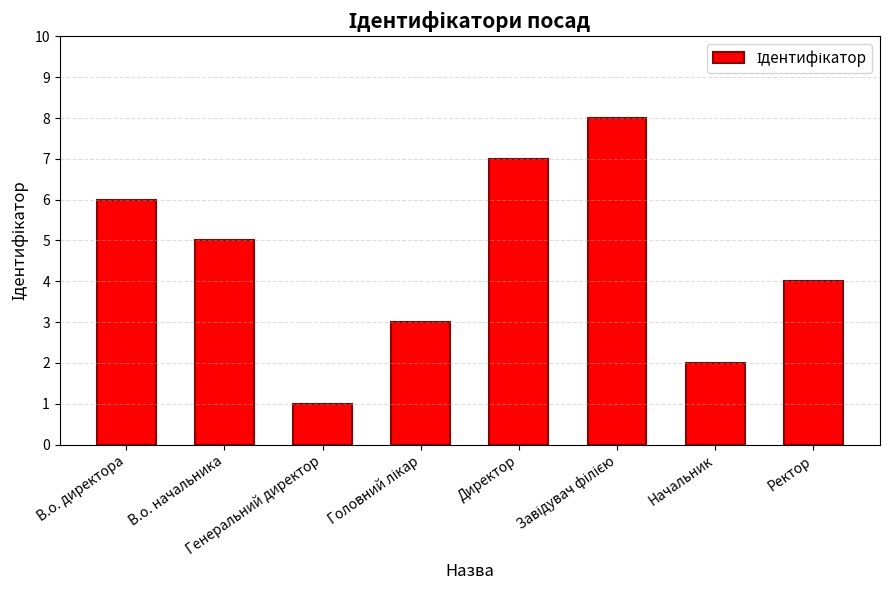

What is the sum of all values?

36